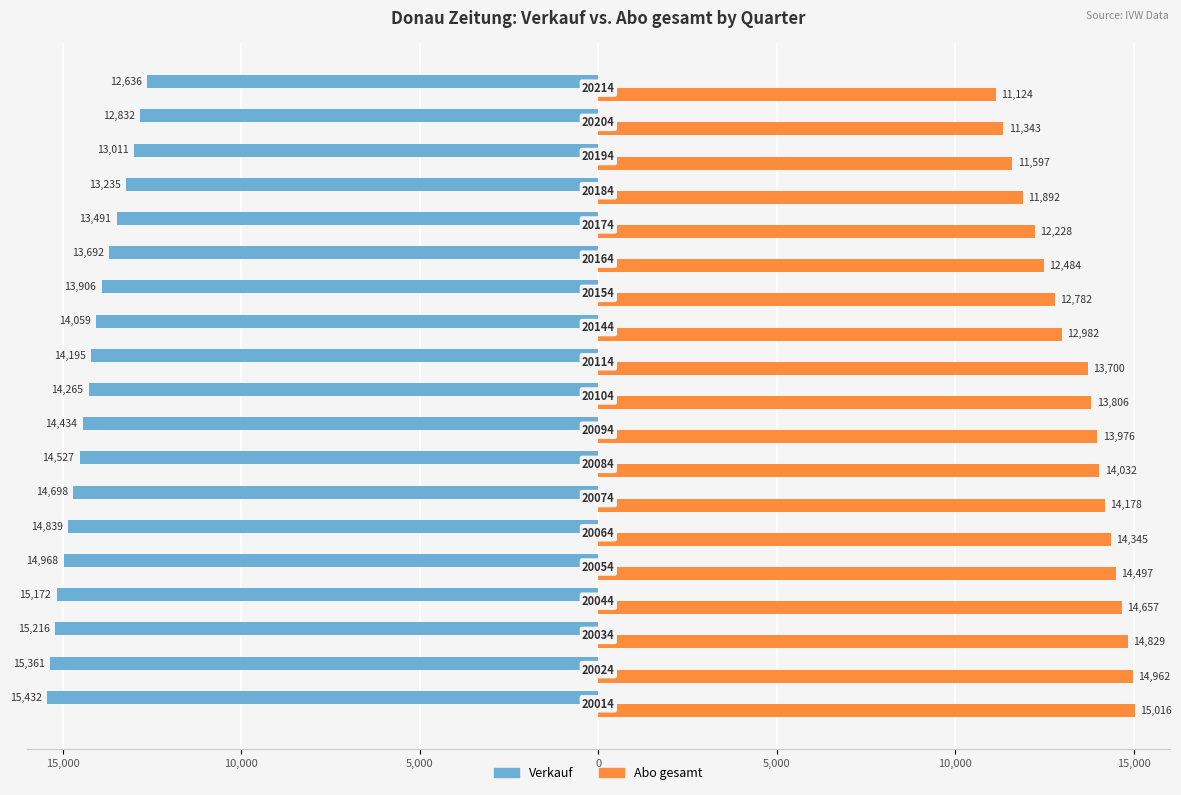

What are all the series names shown in the legend?

Verkauf, Abo gesamt